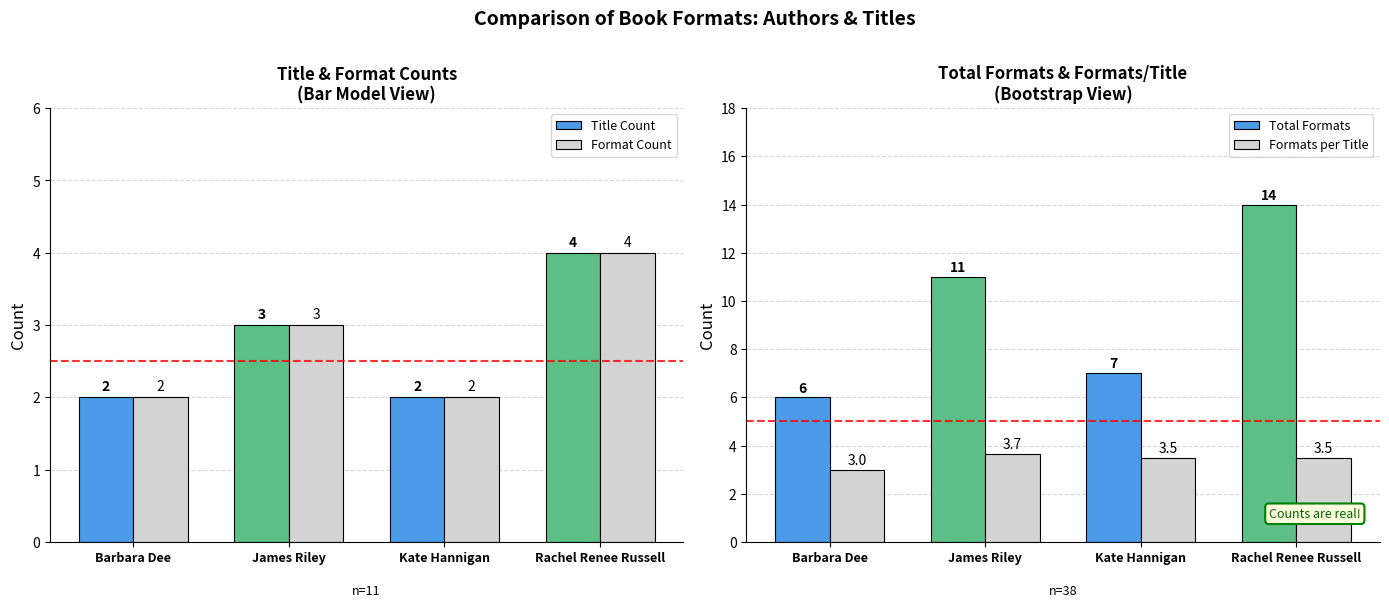

Reading left to right, list all the values displayed in this chart.

Title Count: 2.0	3.0	2.0	4.0
Format Count: 2.0	3.0	2.0	4.0
Total Formats: 6.0	11.0	7.0	14.0
Formats per Title: 3.0	3.7	3.5	3.5